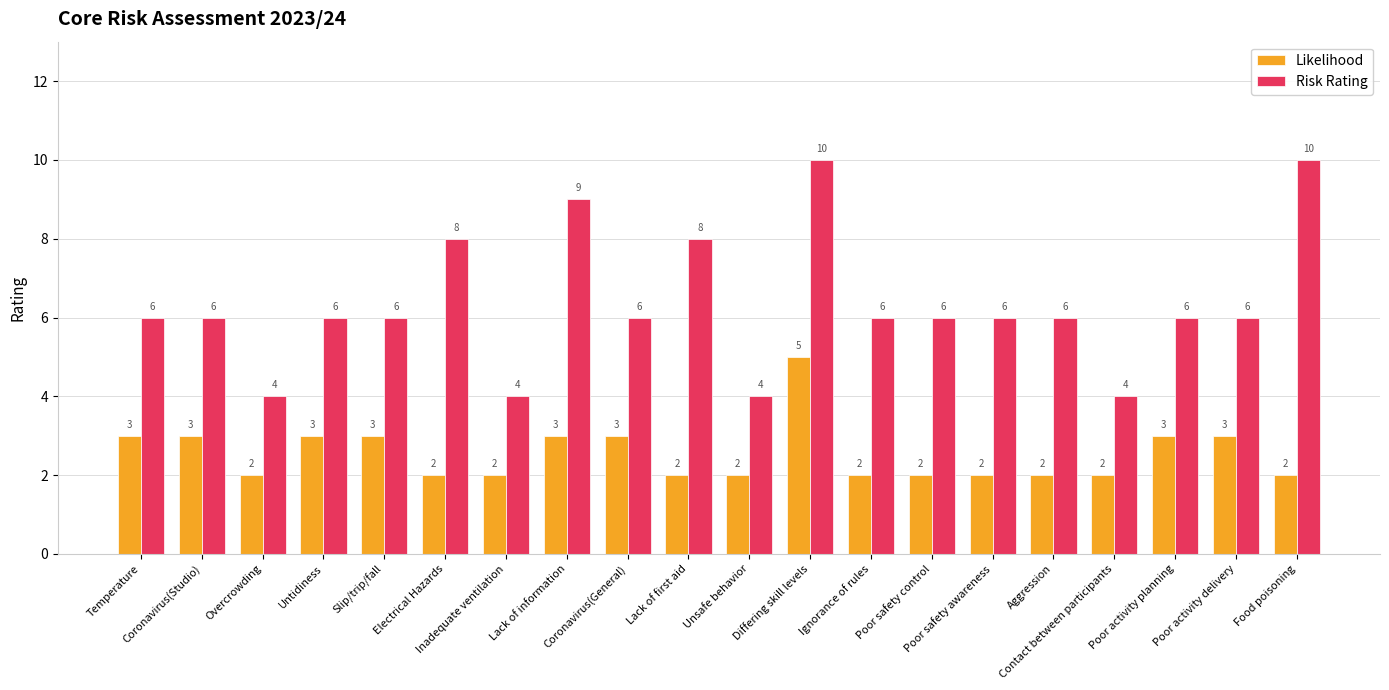

Between Slip/trip/fall and Differing skill levels, which series saw the biggest shift?

Risk Rating